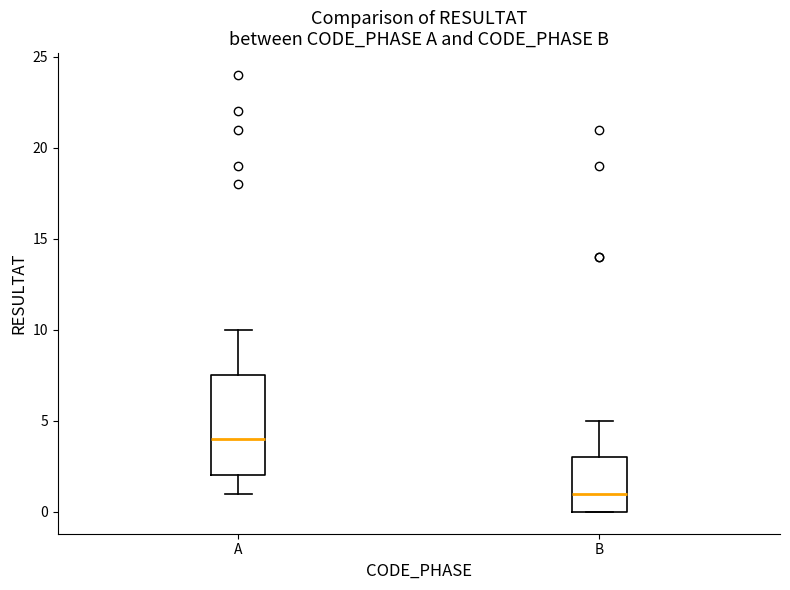

Where does the upper whisker of the box for B end on the y-axis? The values are not printed on the chart, so give them approximately, as read against the axis.

5.0